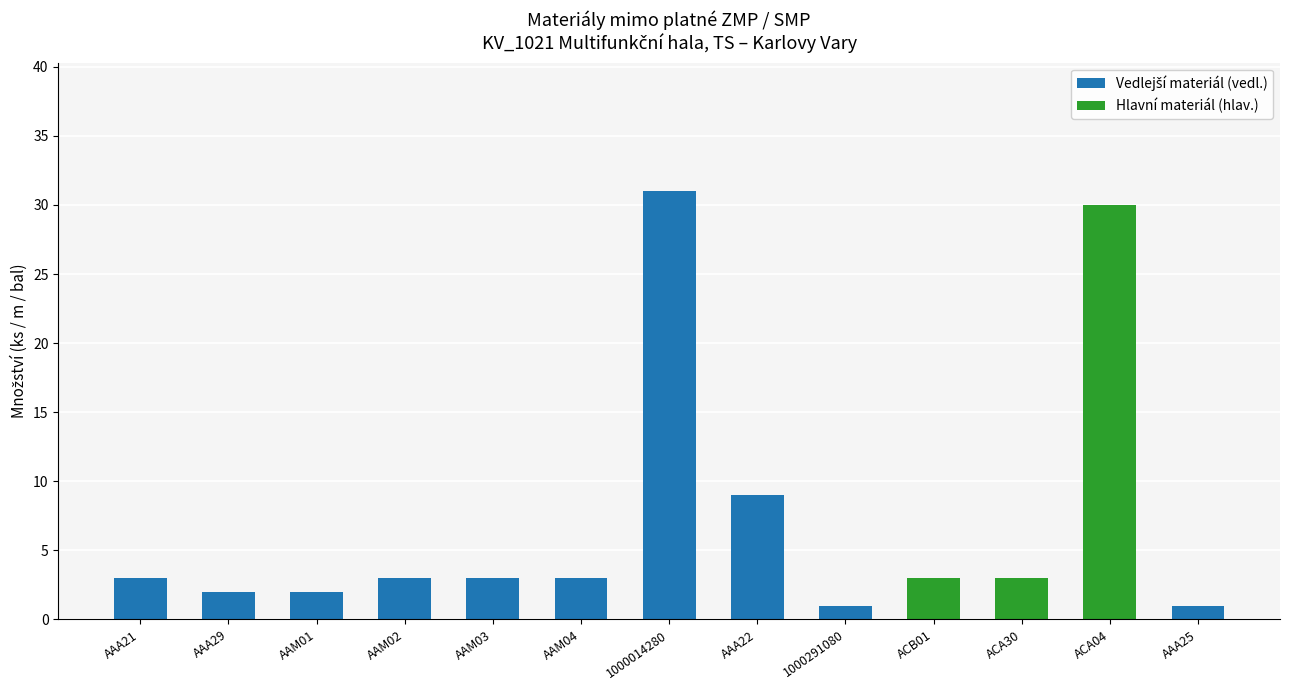

What is the total value across all series at 1000014280?

31